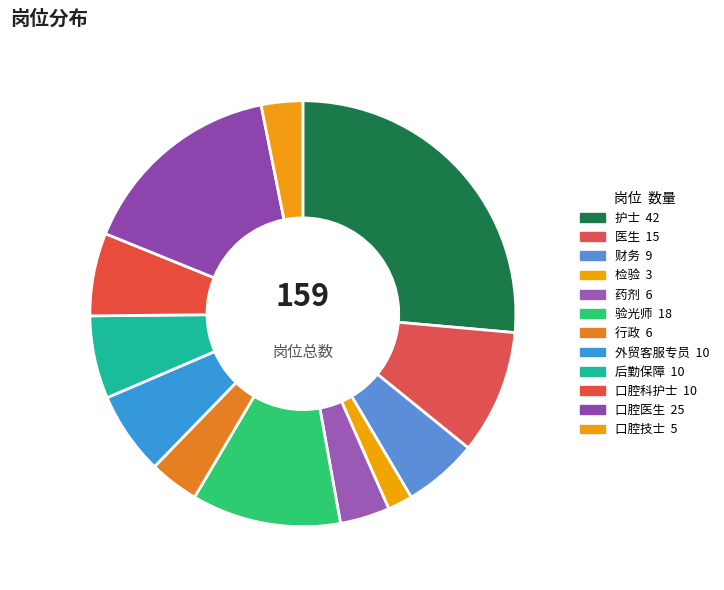

Combined, do 口腔科护士 and 后勤保障 account for over 50%?

No